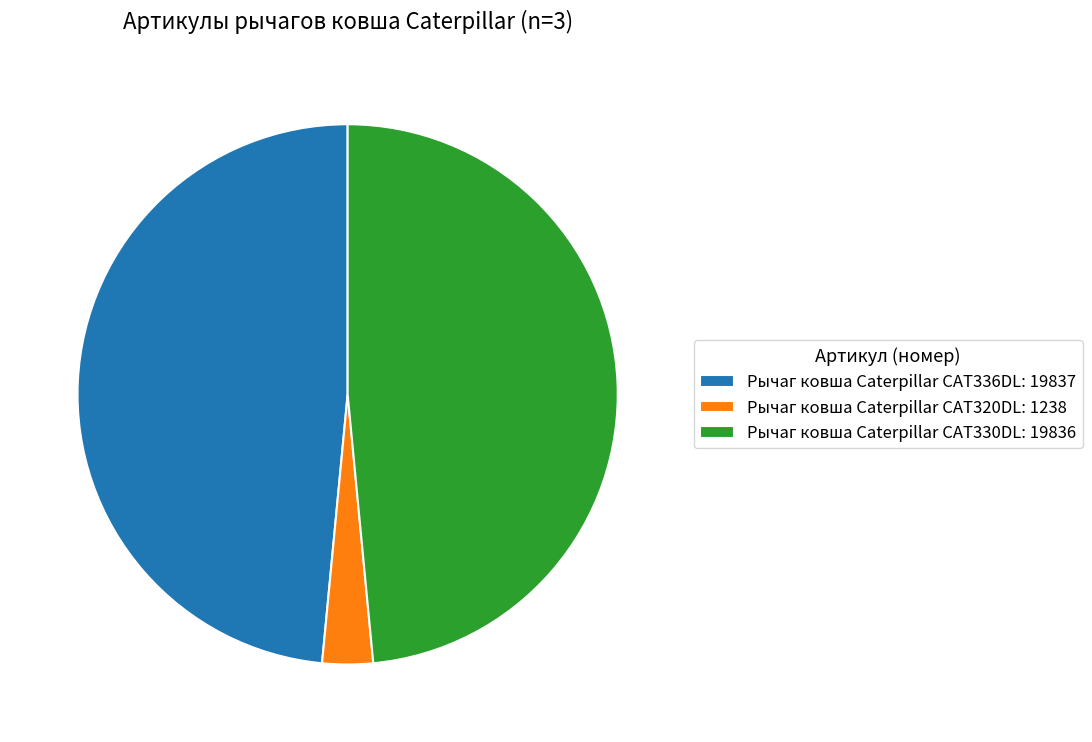

Does Рычаг ковша Caterpillar CAT330DL represent more than half of the total?

No